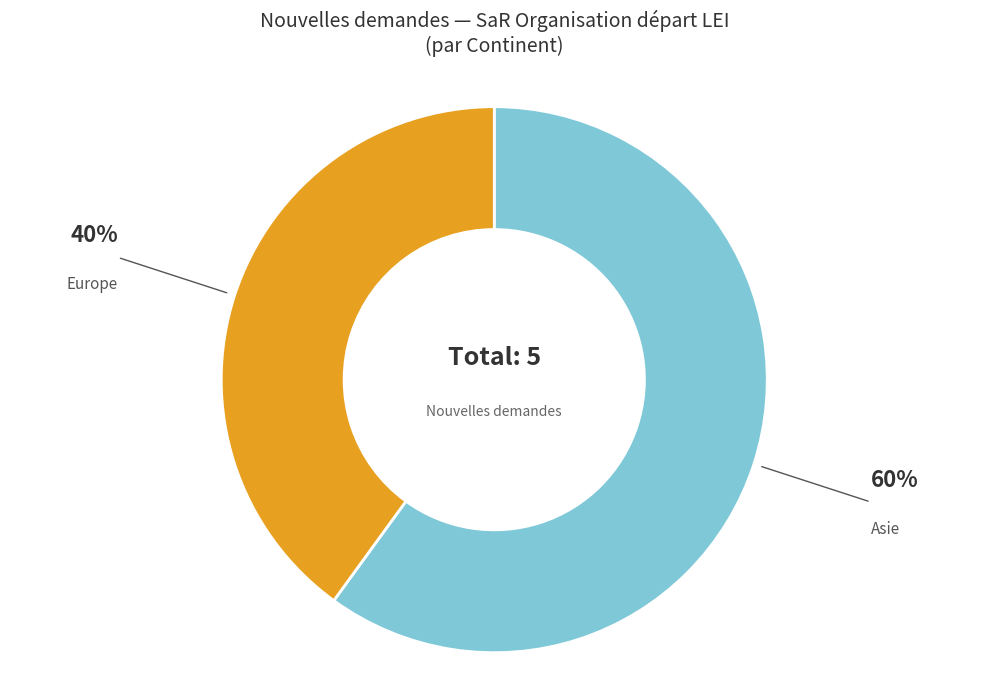

Does any single category account for the majority?

Yes